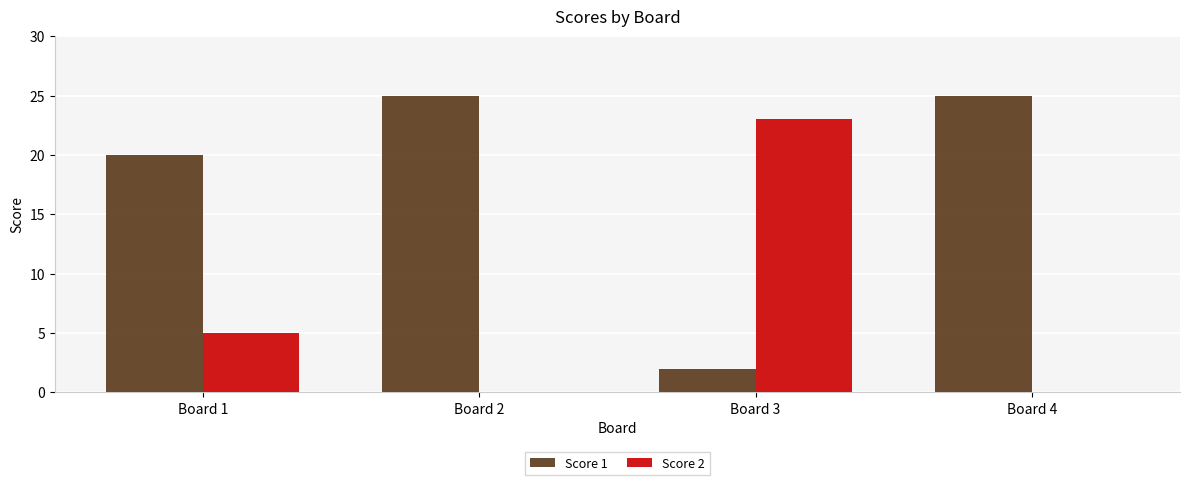

The value of Score 1 at Board 4 is 5. True or false?

False